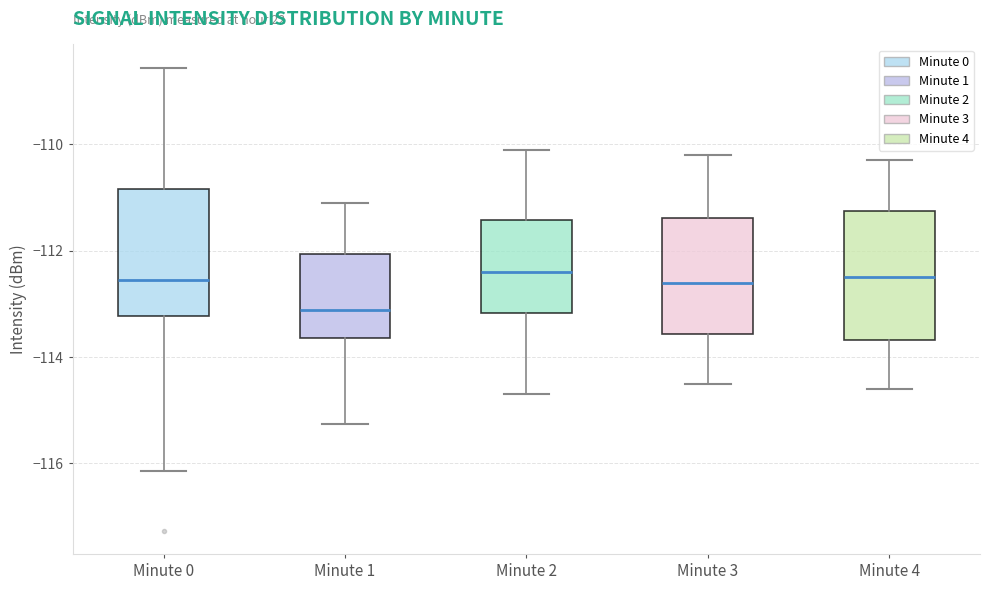

Reading left to right, transcribe this box plot: for each box, give where its median line is, the range the box spans, and where its two whiskers end, as read against the y-axis. The values are not printed on the chart, so give them approximately, as read against the axis.

Minute 0: median -112.6, box -113.2 to -110.8, whiskers -116.2 to -108.6
Minute 1: median -113.2, box -113.6 to -112.0, whiskers -115.2 to -111.0
Minute 2: median -112.4, box -113.2 to -111.4, whiskers -114.6 to -110.0
Minute 3: median -112.6, box -113.6 to -111.4, whiskers -114.4 to -110.2
Minute 4: median -112.4, box -113.6 to -111.2, whiskers -114.6 to -110.2